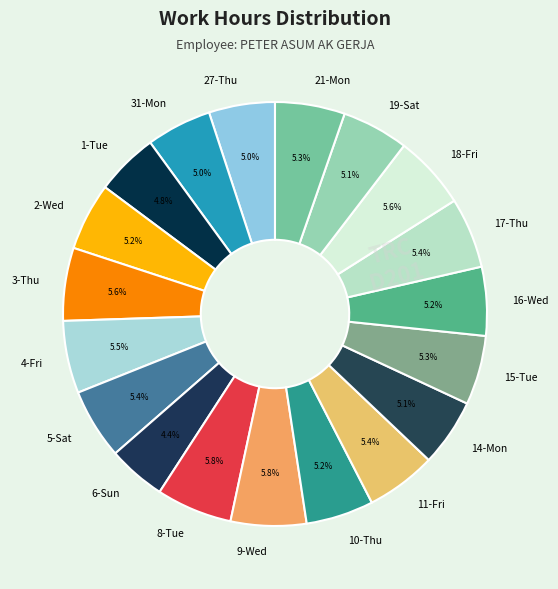

Do 15-Tue and 14-Mon together represent more than half of the pie?

No